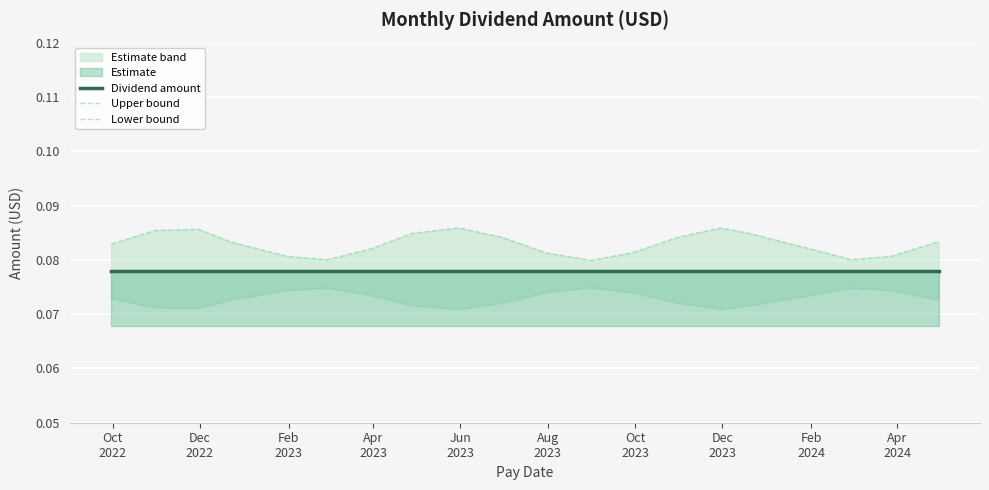

At how many categories does at least one series exceed 0?

20